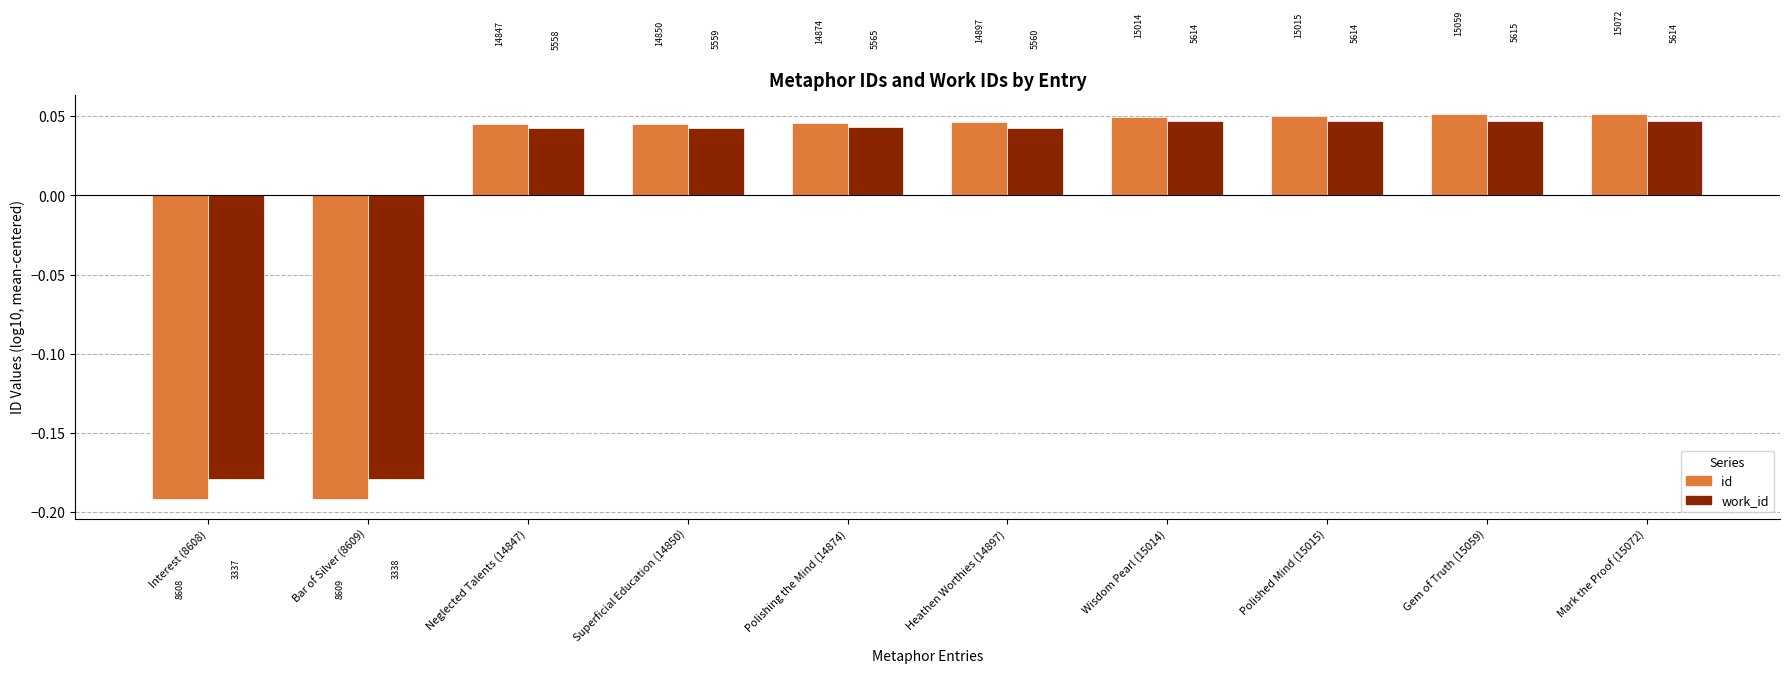

Reading left to right, list all the values displayed in this chart.

id: Interest (8608)=-0.2	Bar of Silver (8609)=-0.2	Neglected Talents (14847)=0.0	Superficial Education (14850)=0.0	Polishing the Mind (14874)=0.0	Heathen Worthies (14897)=0.0	Wisdom Pearl (15014)=0.0	Polished Mind (15015)=0.0	Gem of Truth (15059)=0.1	Mark the Proof (15072)=0.1
work_id: Interest (8608)=-0.2	Bar of Silver (8609)=-0.2	Neglected Talents (14847)=0.0	Superficial Education (14850)=0.0	Polishing the Mind (14874)=0.0	Heathen Worthies (14897)=0.0	Wisdom Pearl (15014)=0.0	Polished Mind (15015)=0.0	Gem of Truth (15059)=0.0	Mark the Proof (15072)=0.0